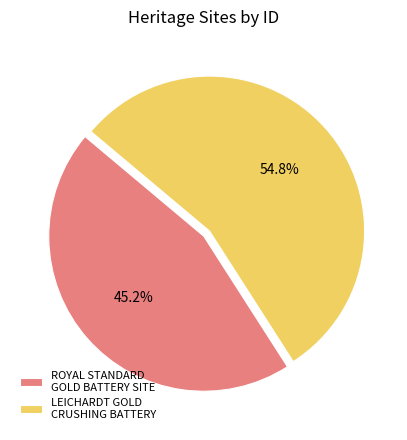

Is it true that ROYAL STANDARD GOLD BATTERY SITE is 45% of the pie?

True